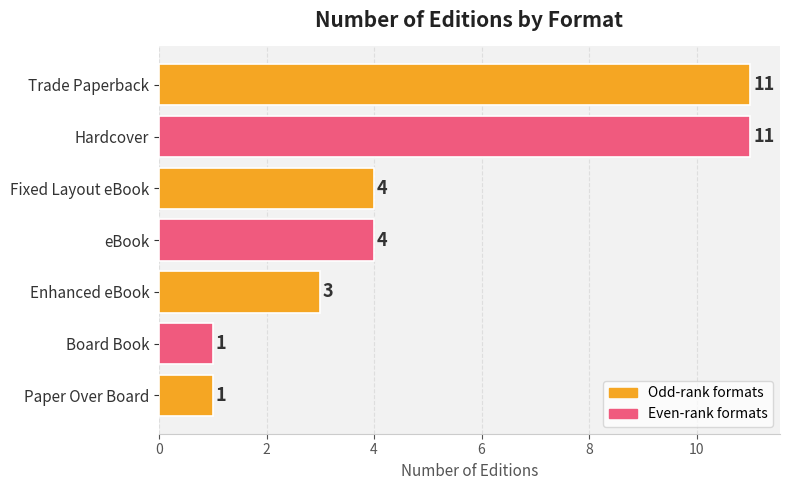

True or false: the data shows 11 at Hardcover.

True